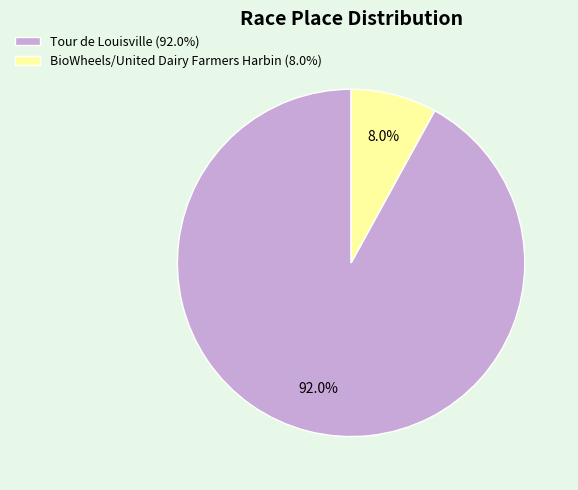

What percentage is the Tour de Louisville slice, to the nearest percent?

92%